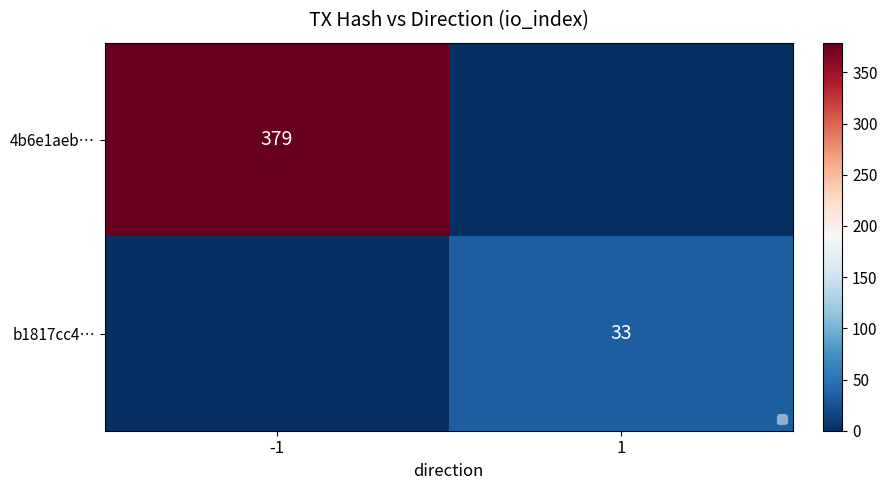

What is the difference between the maximum and minimum values in the 4b6e1aeb… series?

379